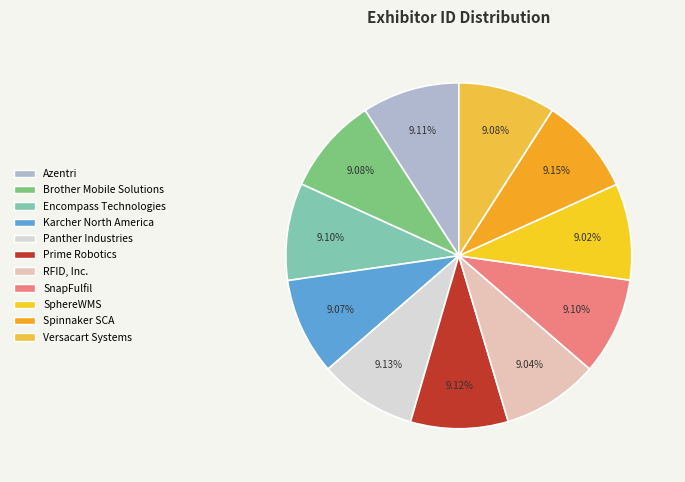

What percentage is the Panther Industries slice, to the nearest percent?

9%